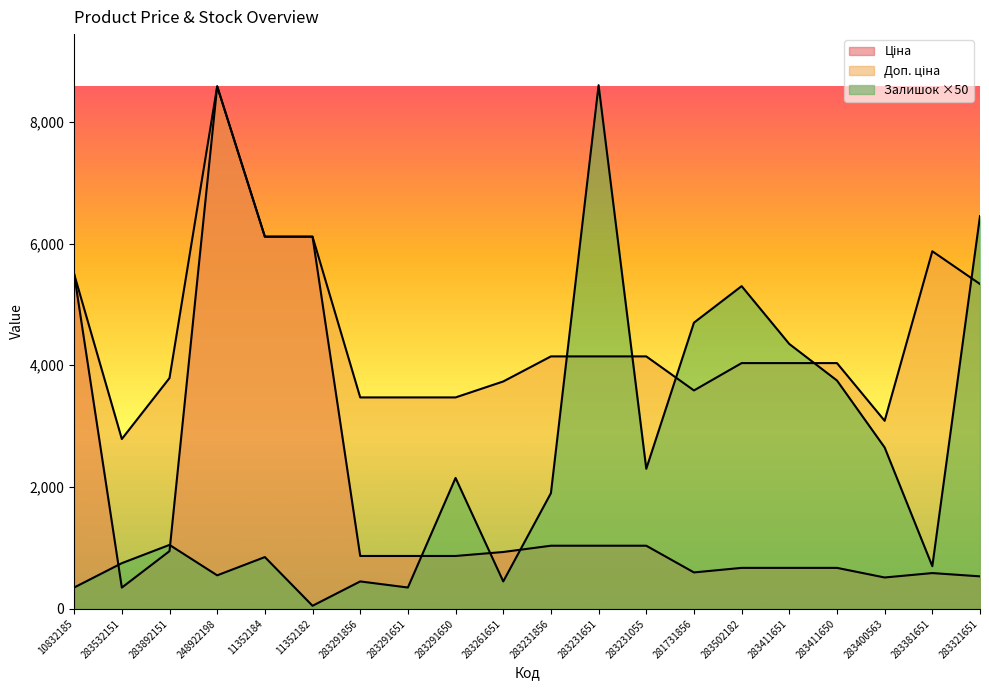

True or false: Доп. ціна has a value of 1430.7 at 283411650.

False